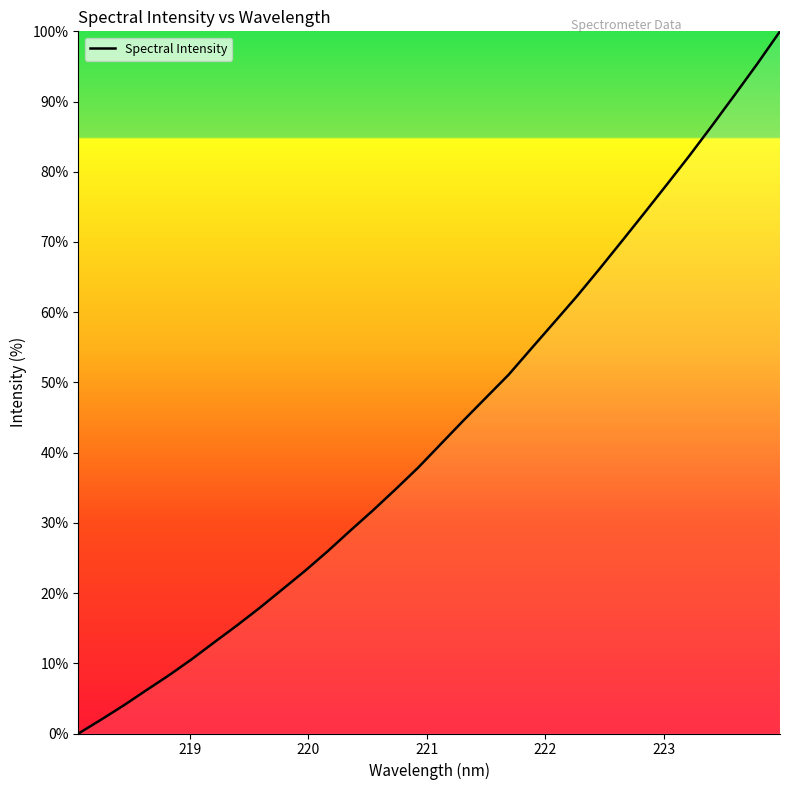

How many lines are shown in the chart?

1